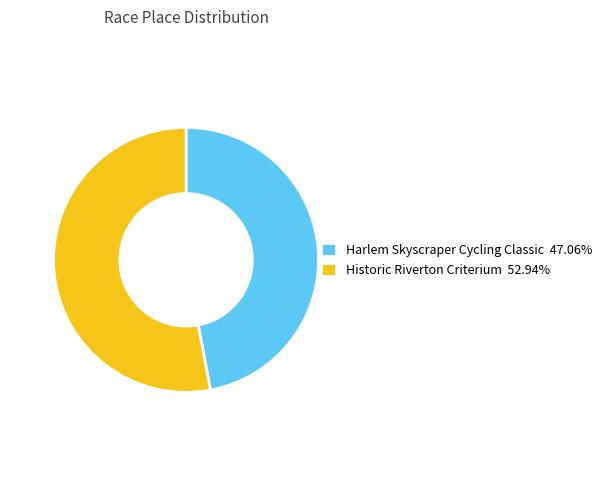

Does any single category account for the majority?

Yes